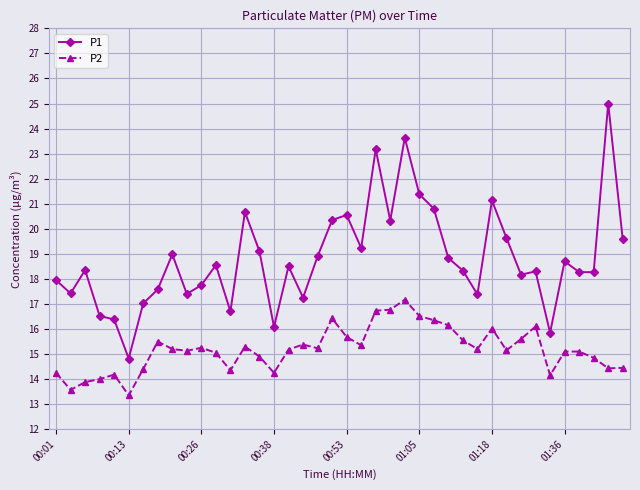

At how many categories does at least one series exceed 22?

3